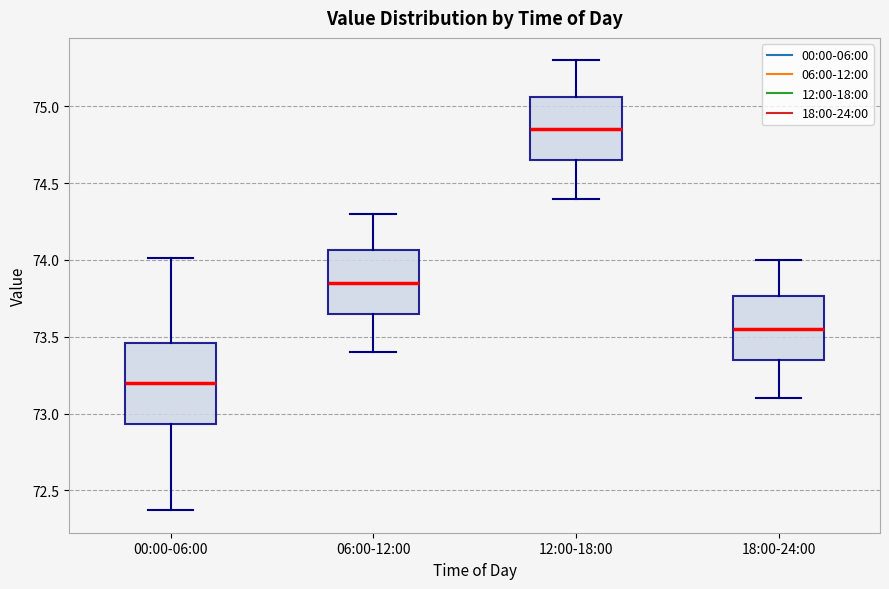

Which box is the tallest, from its lower edge to its upper edge?

00:00-06:00